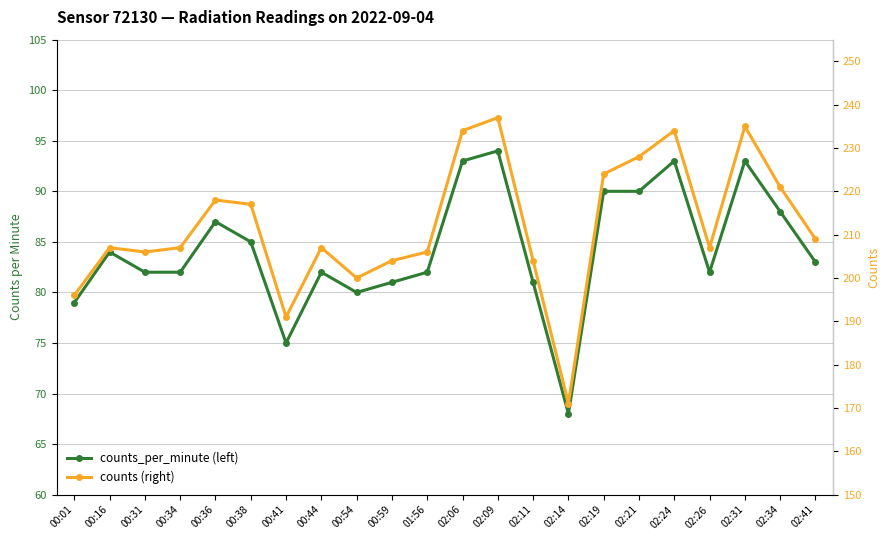

What are all the series names shown in the legend?

counts_per_minute (left), counts (right)